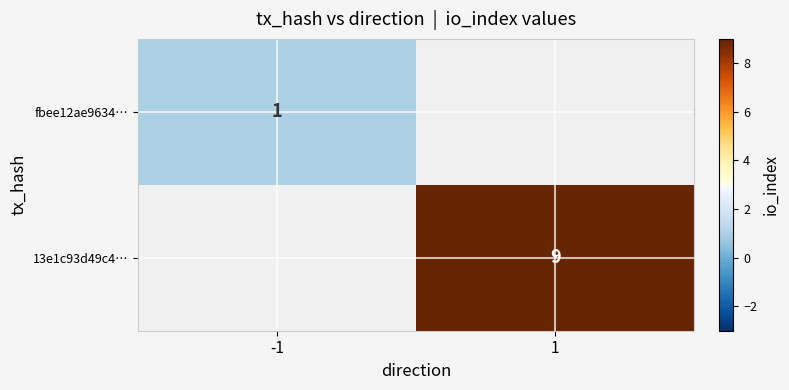

True or false: 13e1c93d49c4… has a value of 3 at 1.

False